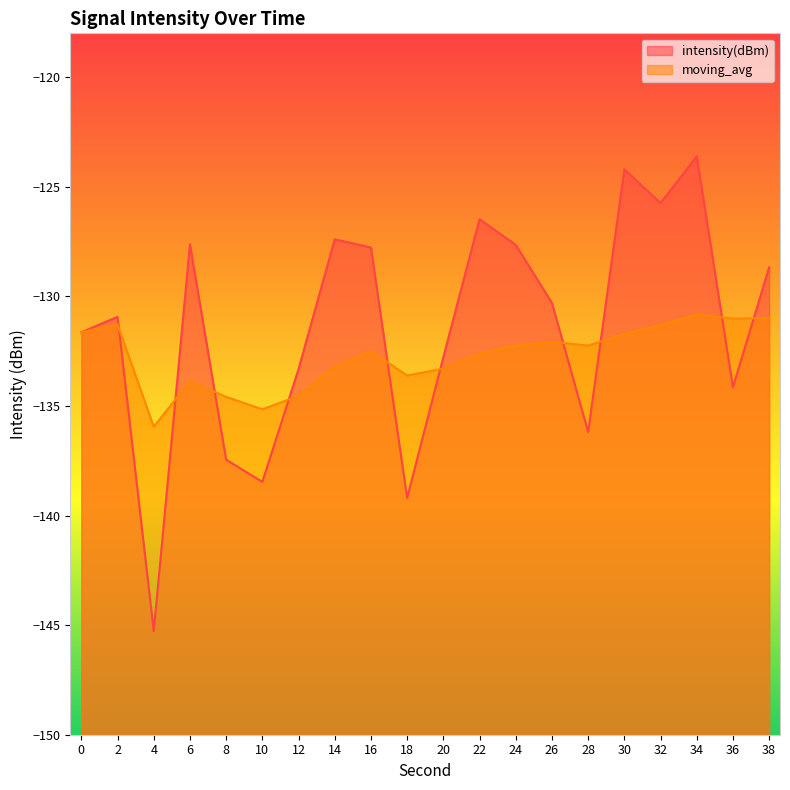

What are all the series names shown in the legend?

intensity(dBm), moving_avg